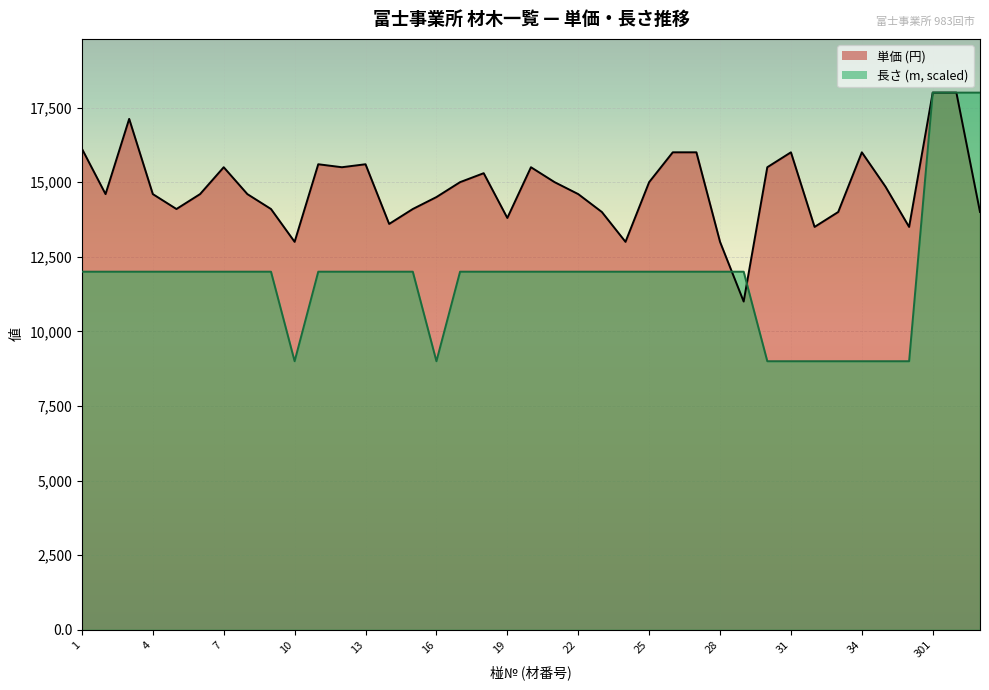

Which series has the largest range (max minus min)?

長さ (m)